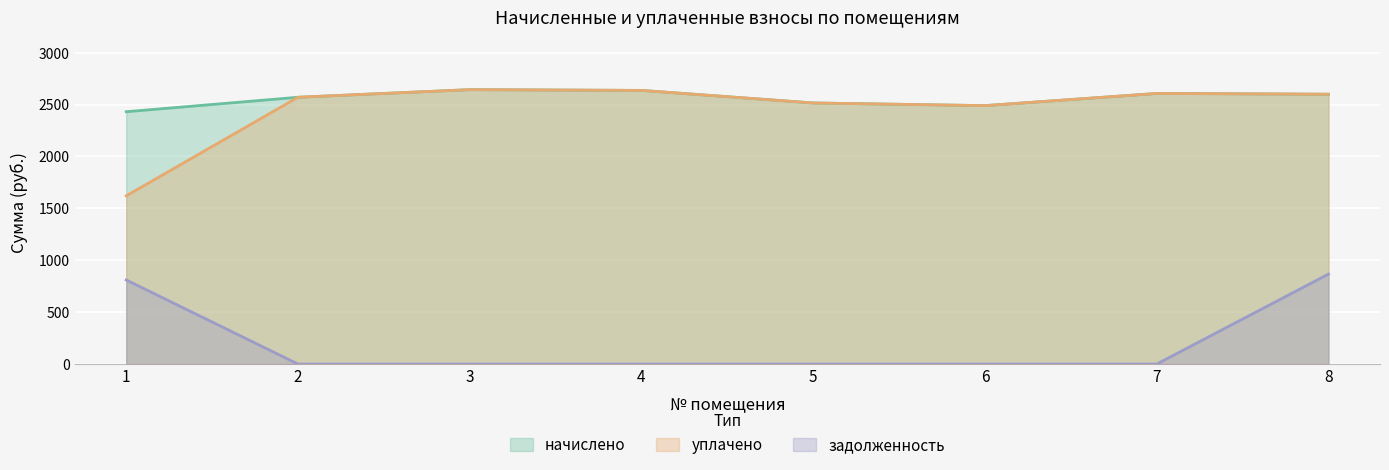

Count the number of data series in this chart.

3